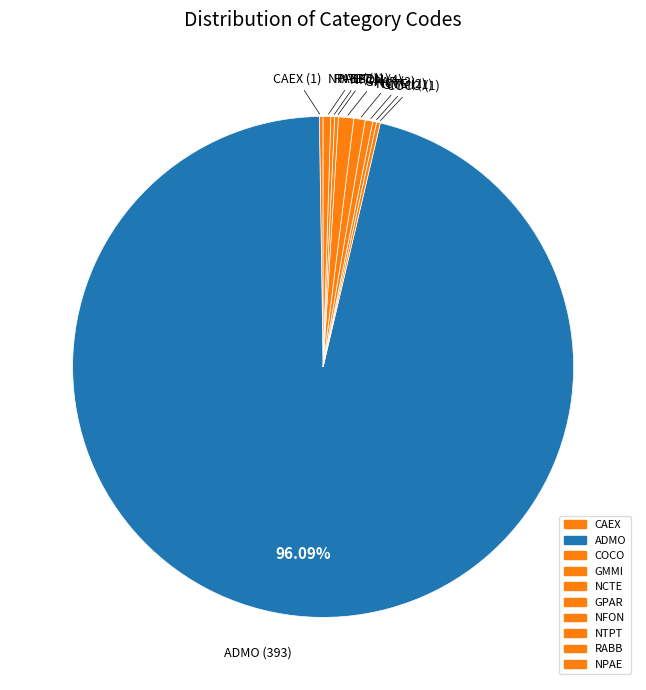

What is the largest slice in the pie chart?

ADMO